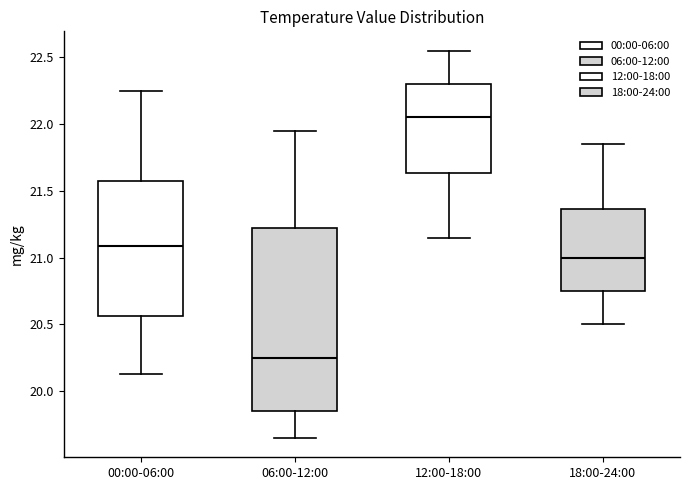

Reading left to right, read every box against the y-axis: the position of its median line, the range the box covers, and the ends of its whiskers. The values are not printed on the chart, so give them approximately, as read against the axis.

00:00-06:00: median 21.10, box 20.55 to 21.60, whiskers 20.15 to 22.25
06:00-12:00: median 20.25, box 19.85 to 21.25, whiskers 19.65 to 21.95
12:00-18:00: median 22.05, box 21.65 to 22.30, whiskers 21.15 to 22.55
18:00-24:00: median 21.00, box 20.75 to 21.35, whiskers 20.50 to 21.85